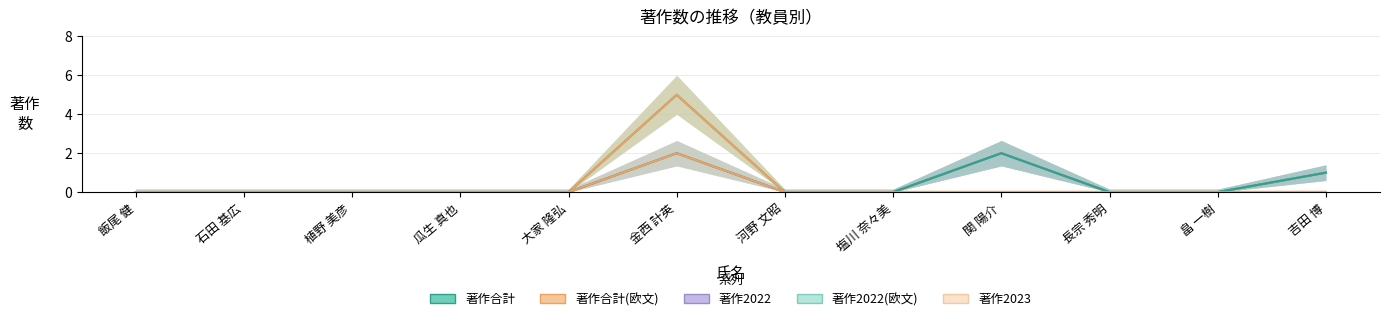

Reading right to left, transcribe all the data shown in this chart.

著作合計: 吉田 博=1	畠 一樹=0	長宗 秀明=0	関 陽介=2	塩川 奈々美=0	河野 文昭=0	金西 計英=5	大家 隆弘=0	瓜生 真也=0	植野 美彦=0	石田 基広=0	飯尾 健=0
著作合計(欧文): 吉田 博=1	畠 一樹=0	長宗 秀明=0	関 陽介=2	塩川 奈々美=0	河野 文昭=0	金西 計英=5	大家 隆弘=0	瓜生 真也=0	植野 美彦=0	石田 基広=0	飯尾 健=0
著作2022: 吉田 博=1	畠 一樹=0	長宗 秀明=0	関 陽介=2	塩川 奈々美=0	河野 文昭=0	金西 計英=2	大家 隆弘=0	瓜生 真也=0	植野 美彦=0	石田 基広=0	飯尾 健=0
著作2022(欧文): 吉田 博=1	畠 一樹=0	長宗 秀明=0	関 陽介=2	塩川 奈々美=0	河野 文昭=0	金西 計英=2	大家 隆弘=0	瓜生 真也=0	植野 美彦=0	石田 基広=0	飯尾 健=0
著作2023: 吉田 博=0	畠 一樹=0	長宗 秀明=0	関 陽介=0	塩川 奈々美=0	河野 文昭=0	金西 計英=2	大家 隆弘=0	瓜生 真也=0	植野 美彦=0	石田 基広=0	飯尾 健=0